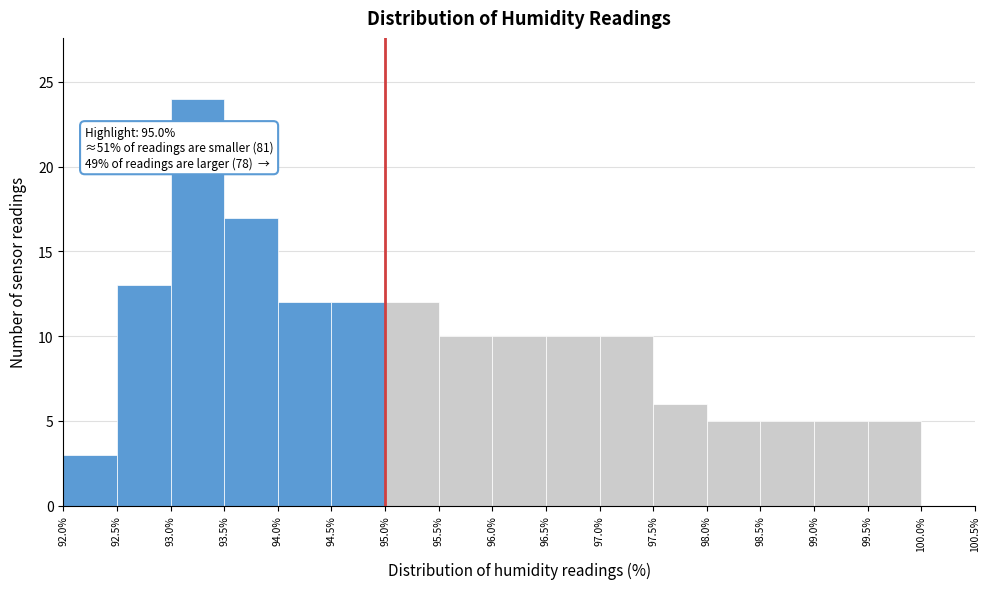

Which range on the x-axis has the tallest bar?

93.0% to 93.5%